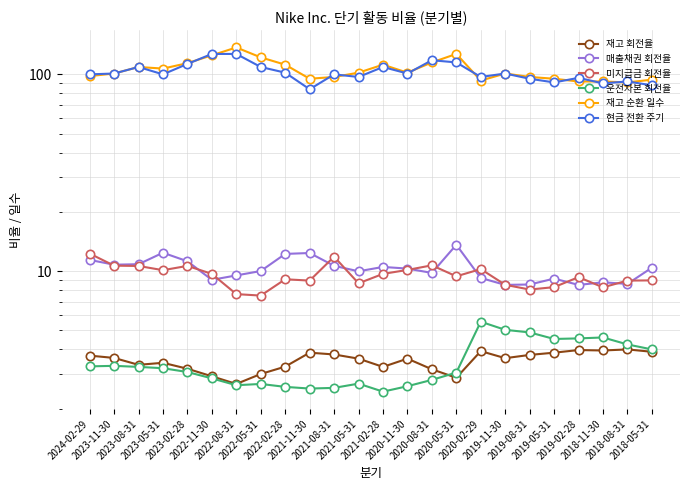

Read the 재고 순환 일수 value at 2024-02-29.

98.0